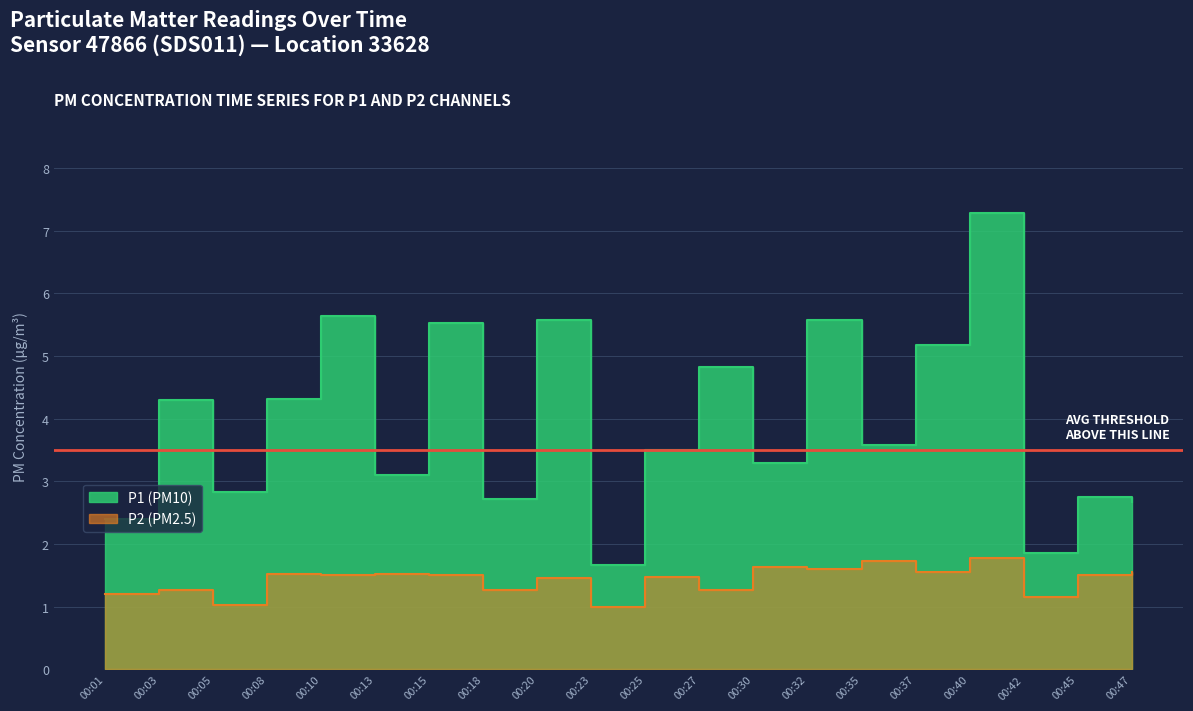

What is the sum of all P1 values?

78.6